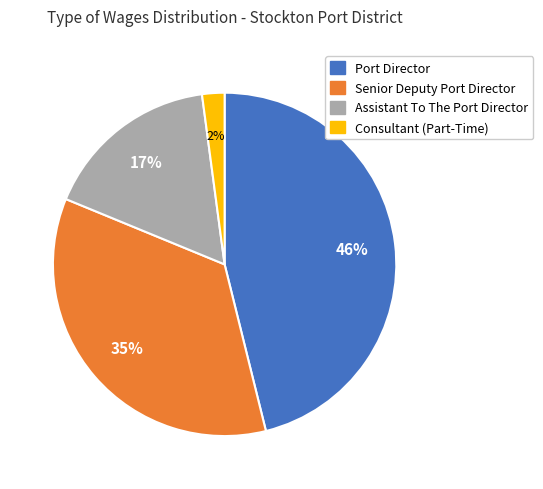

Count the number of slices in the pie.

4